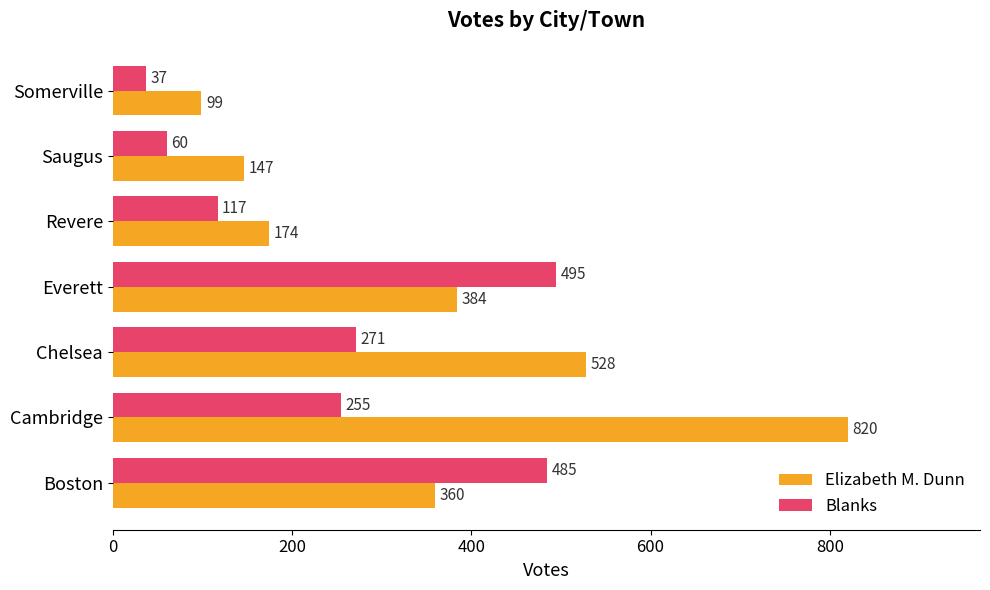

At which category is the sum across all series the highest?

Cambridge